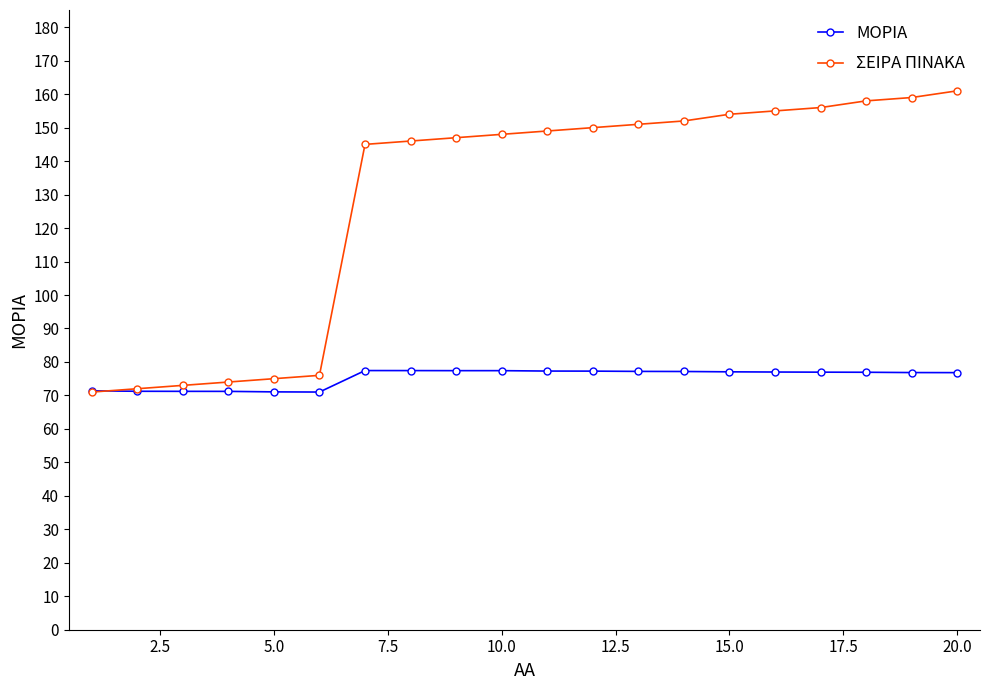

Rank the series by their average value, from lowest to highest.

ΜΟΡΙΑ, ΣΕΙΡΑ ΠΙΝΑΚΑ